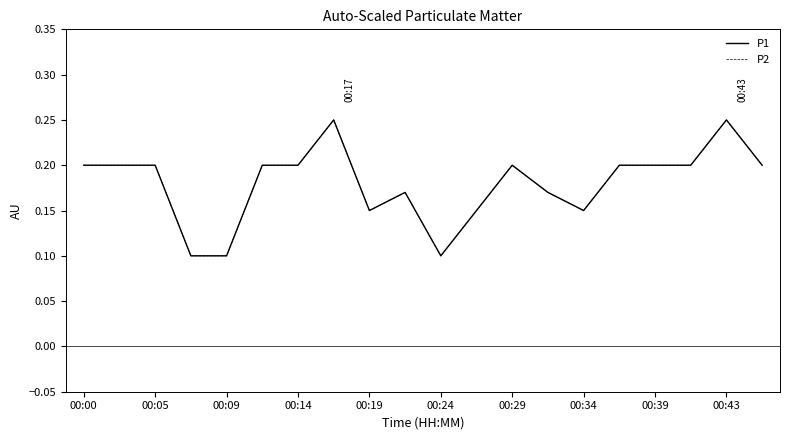

Does the chart display data point markers on the line(s)?

No